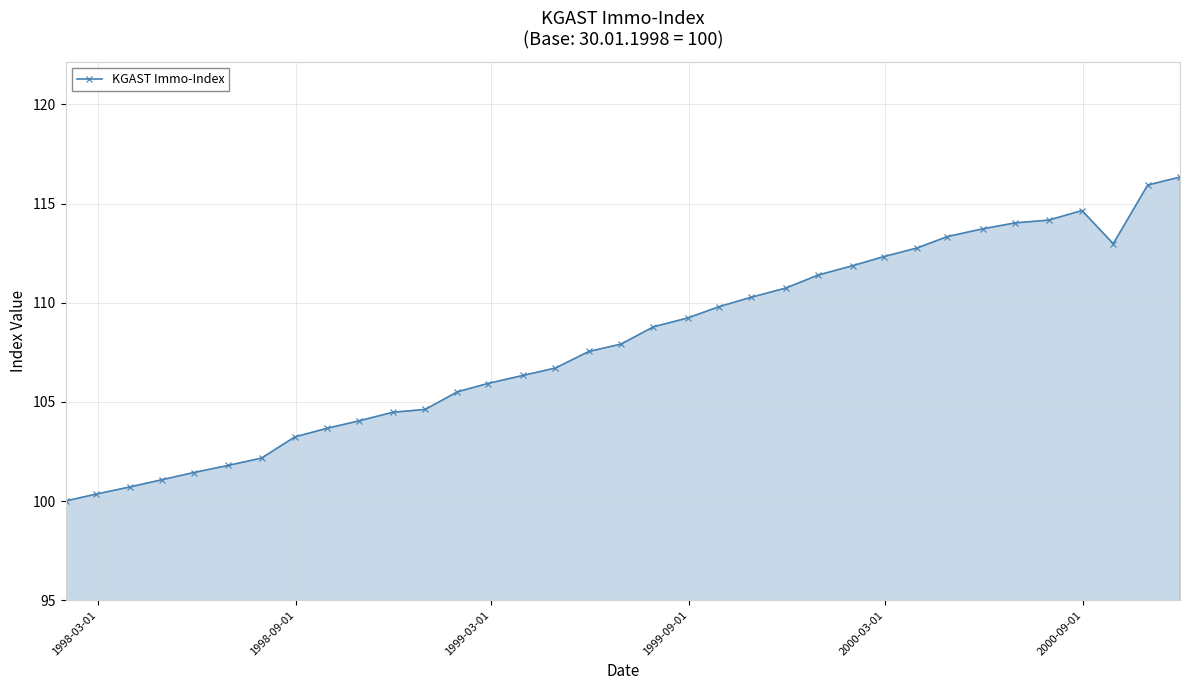

What is the minimum value shown in the chart?

100.0